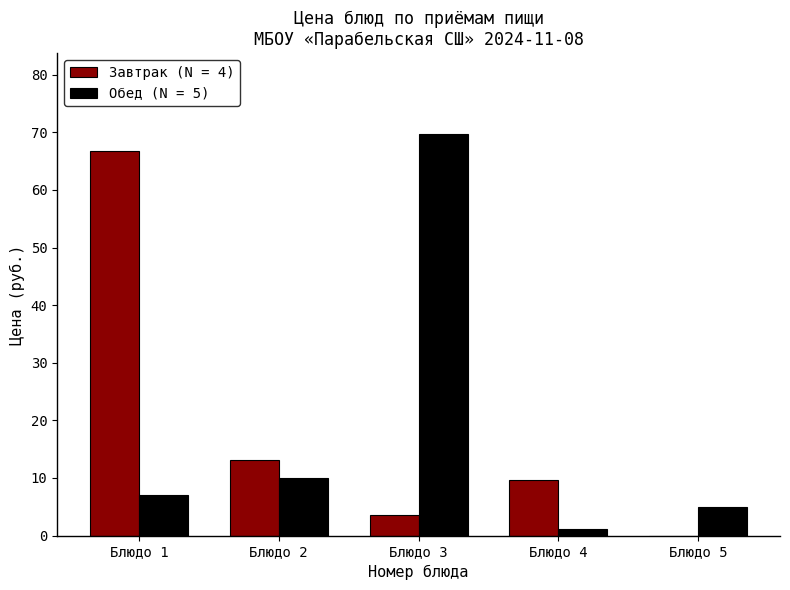

Reading left to right, transcribe all the data shown in this chart.

Завтрак (N = 4): 66.7	13.2	3.5	9.7	0.0
Обед (N = 5): 7.0	10.0	69.8	1.2	5.0